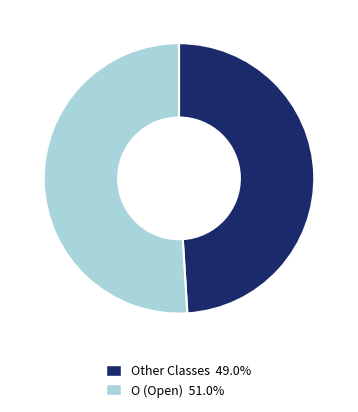

Is there any slice that represents more than half of the pie?

Yes